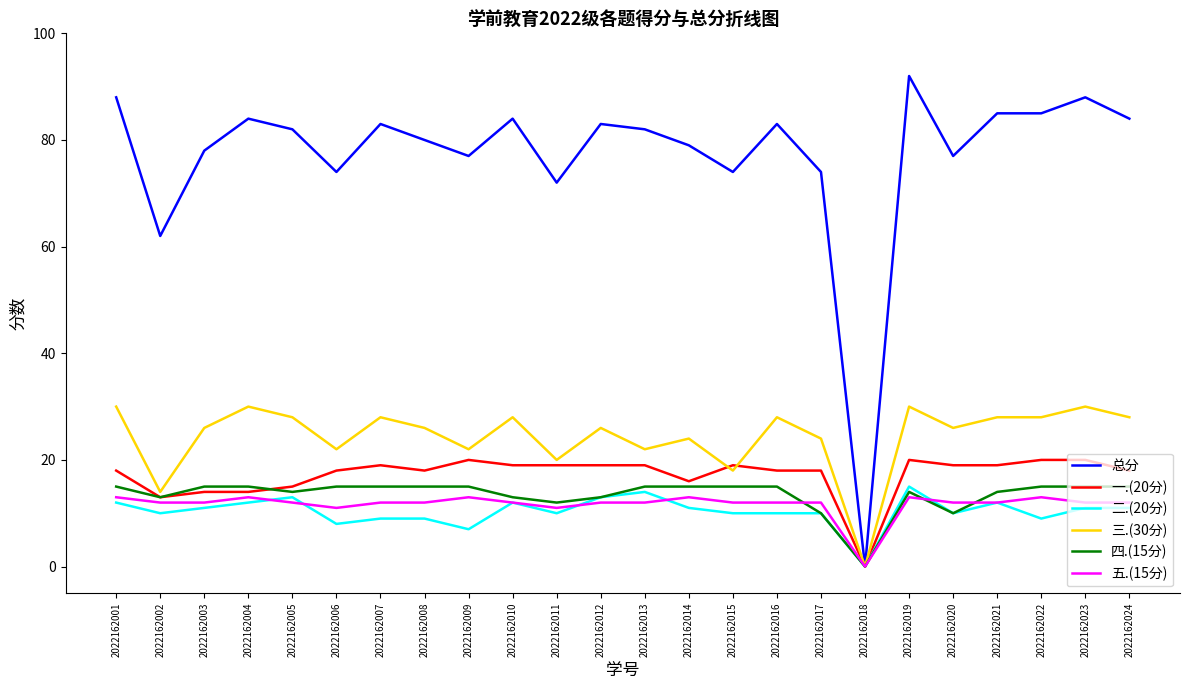

Is it true that 一.(20分) equals 18 at 2022162008?

True